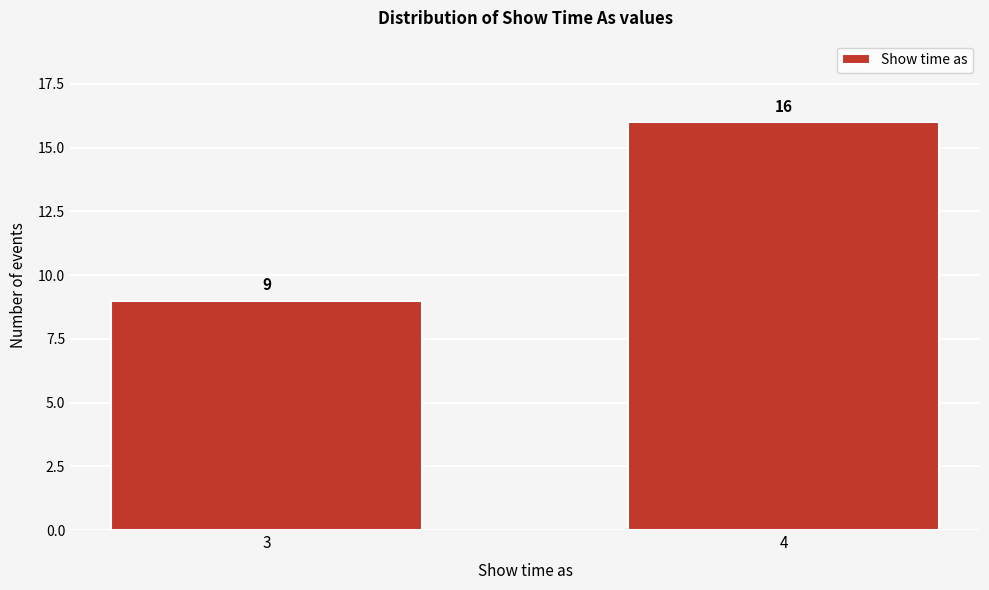

Reading right to left, what are all the values shown in this chart?

16	9